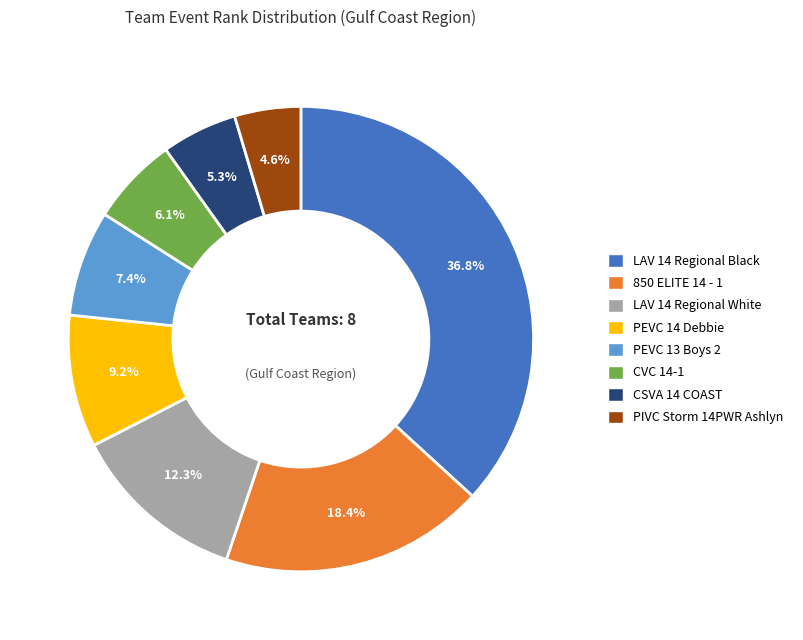

To the nearest percent, what is the difference between the CVC 14-1 and PEVC 13 Boys 2 slice percentages?

1%